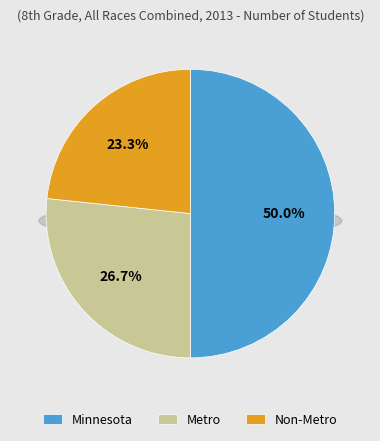

How many slices are in this pie chart?

3